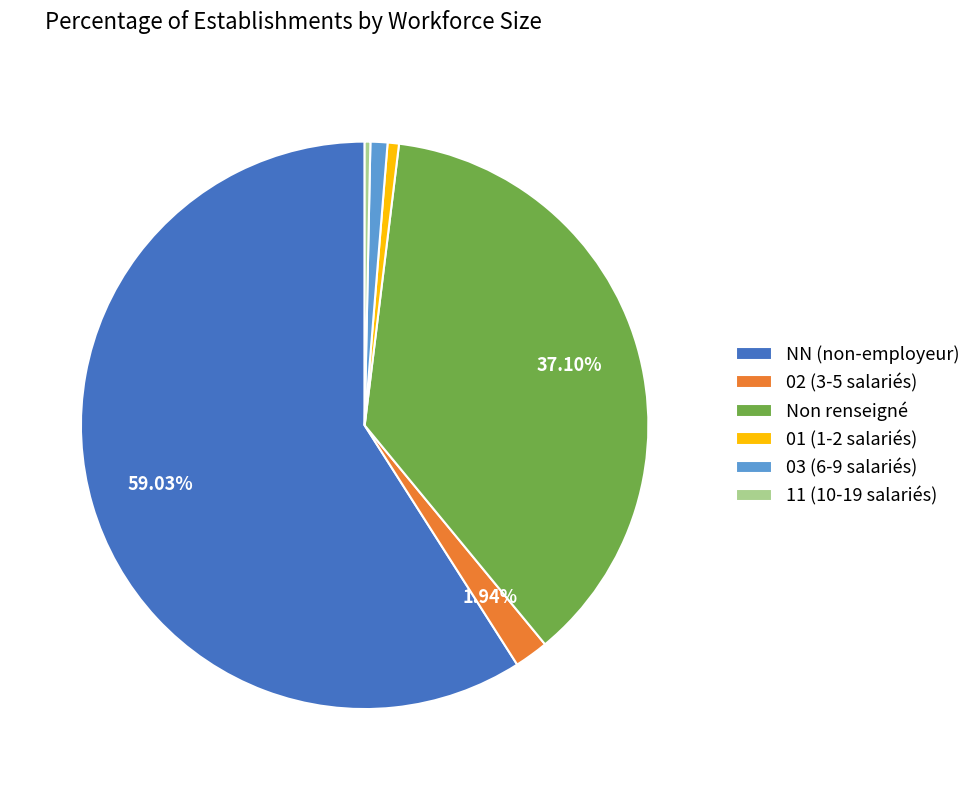

To the nearest percent, what is the average slice percentage?

17%